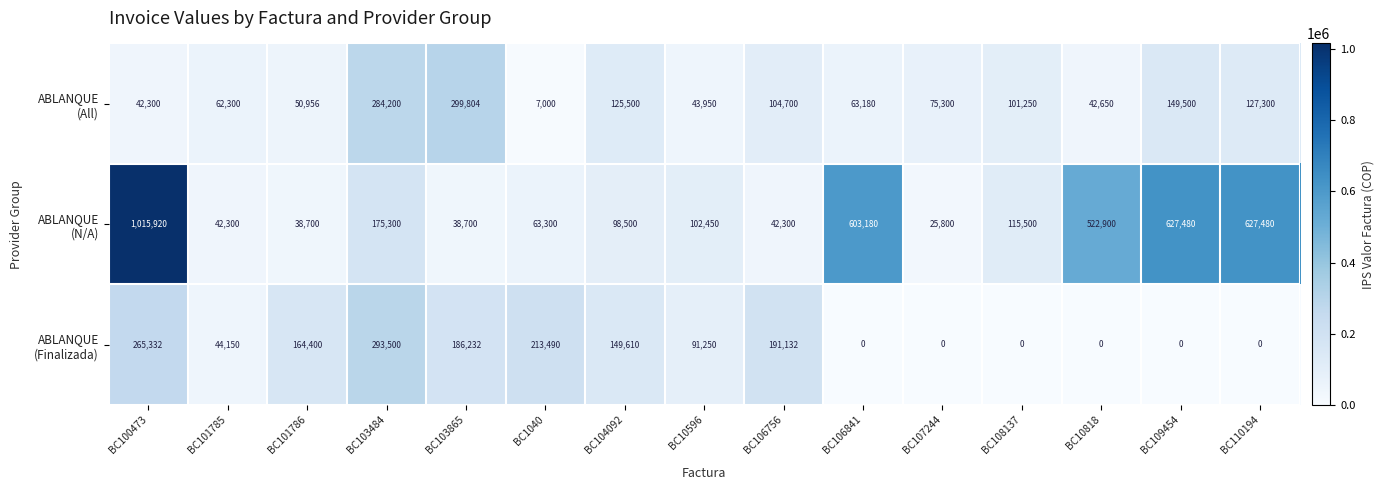

At how many categories does at least one series exceed 720828?

1